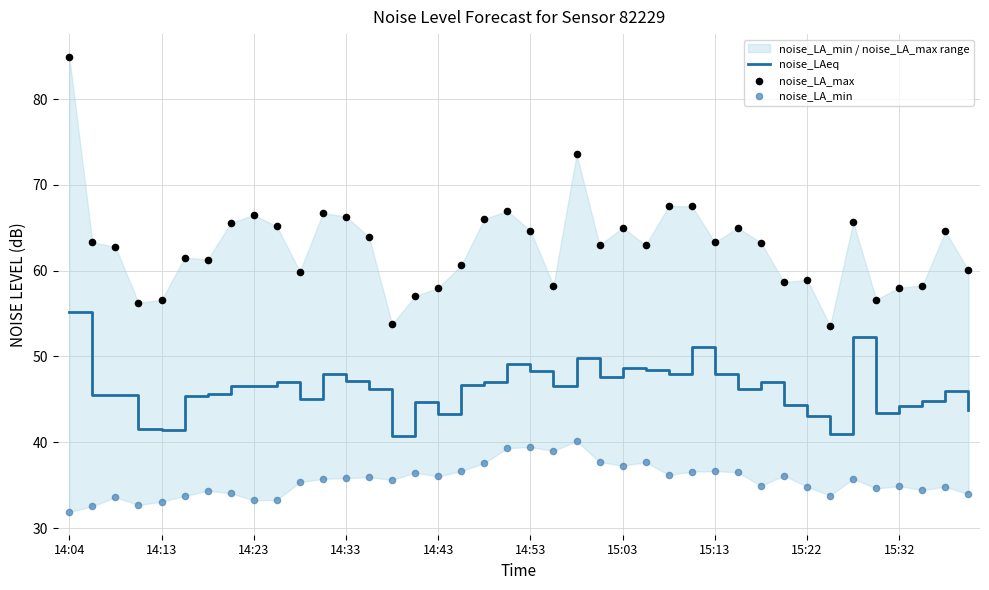

Which series has the largest Y range (max minus min)?

noise_LA_max